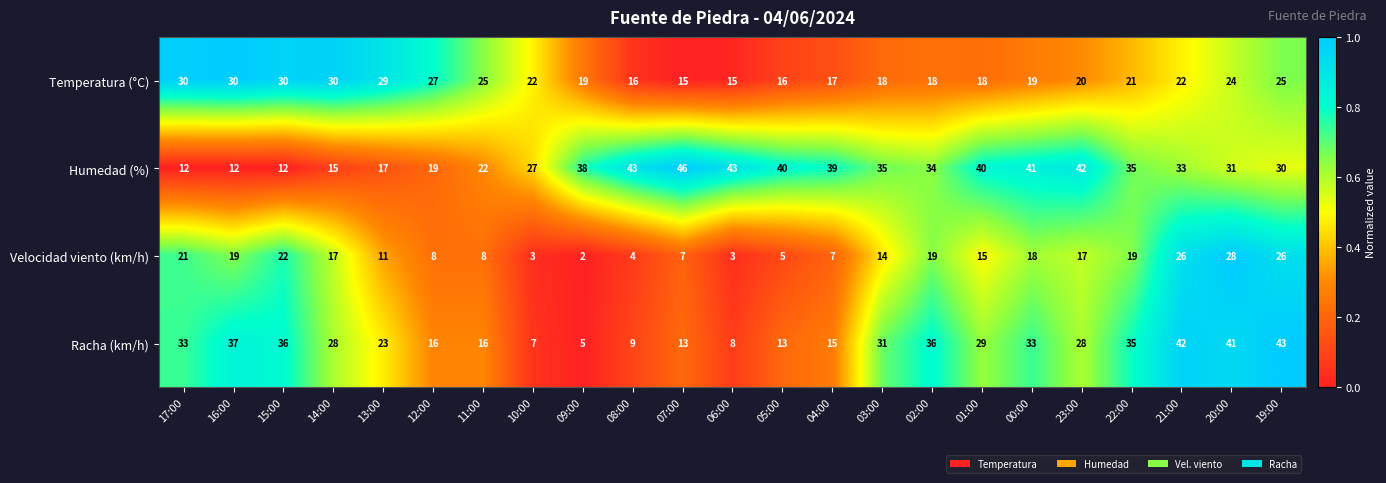

How many distinct data groups are displayed?

4